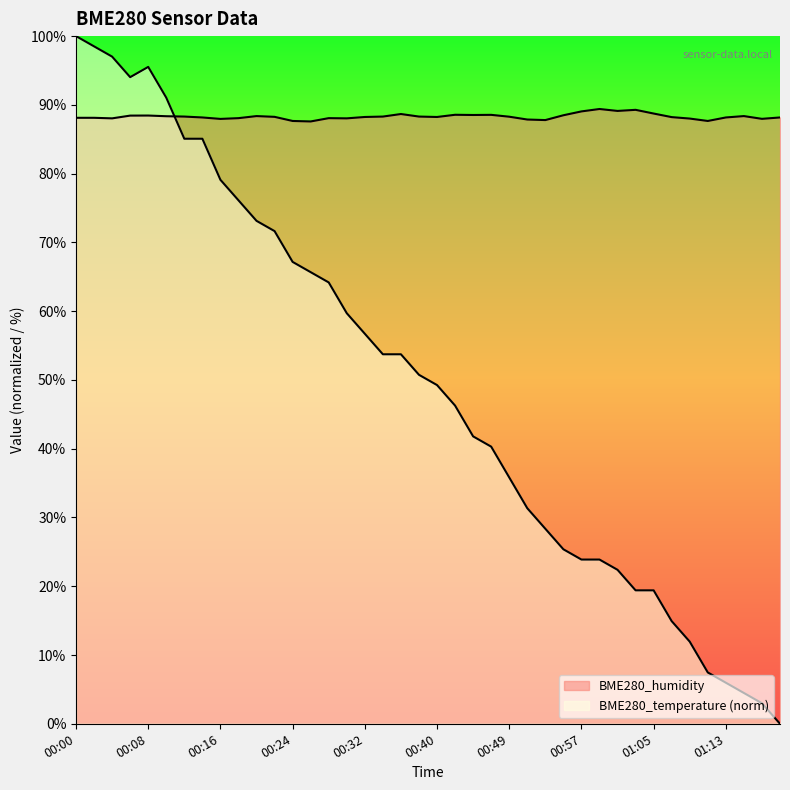

Reading left to right, what are all the values shown in this chart?

BME280_temperature: 00:00=100.0	00:02=98.5	00:04=97.0	00:06=94.0	00:08=95.5	00:10=91.0	00:12=85.1	00:14=85.1	00:16=79.1	00:18=76.1	00:20=73.1	00:22=71.6	00:24=67.2	00:26=65.7	00:28=64.2	00:30=59.7	00:32=56.7	00:34=53.7	00:36=53.7	00:38=50.7	00:40=49.3	00:42=46.3	00:44=41.8	00:46=40.3	00:49=35.8	00:51=31.3	00:53=28.4	00:55=25.4	00:57=23.9	00:59=23.9	01:01=22.4	01:03=19.4	01:05=19.4	01:07=14.9	01:09=11.9	01:11=7.5	01:13=6.0	01:15=4.5	01:17=3.0	01:19=0.0
BME280_humidity: 00:00=88.1	00:02=88.1	00:04=88.0	00:06=88.4	00:08=88.5	00:10=88.3	00:12=88.3	00:14=88.2	00:16=88.0	00:18=88.1	00:20=88.4	00:22=88.3	00:24=87.7	00:26=87.6	00:28=88.1	00:30=88.0	00:32=88.2	00:34=88.3	00:36=88.7	00:38=88.3	00:40=88.2	00:42=88.6	00:44=88.5	00:46=88.5	00:49=88.3	00:51=87.9	00:53=87.8	00:55=88.5	00:57=89.0	00:59=89.4	01:01=89.1	01:03=89.3	01:05=88.7	01:07=88.2	01:09=88.0	01:11=87.7	01:13=88.2	01:15=88.4	01:17=88.0	01:19=88.2